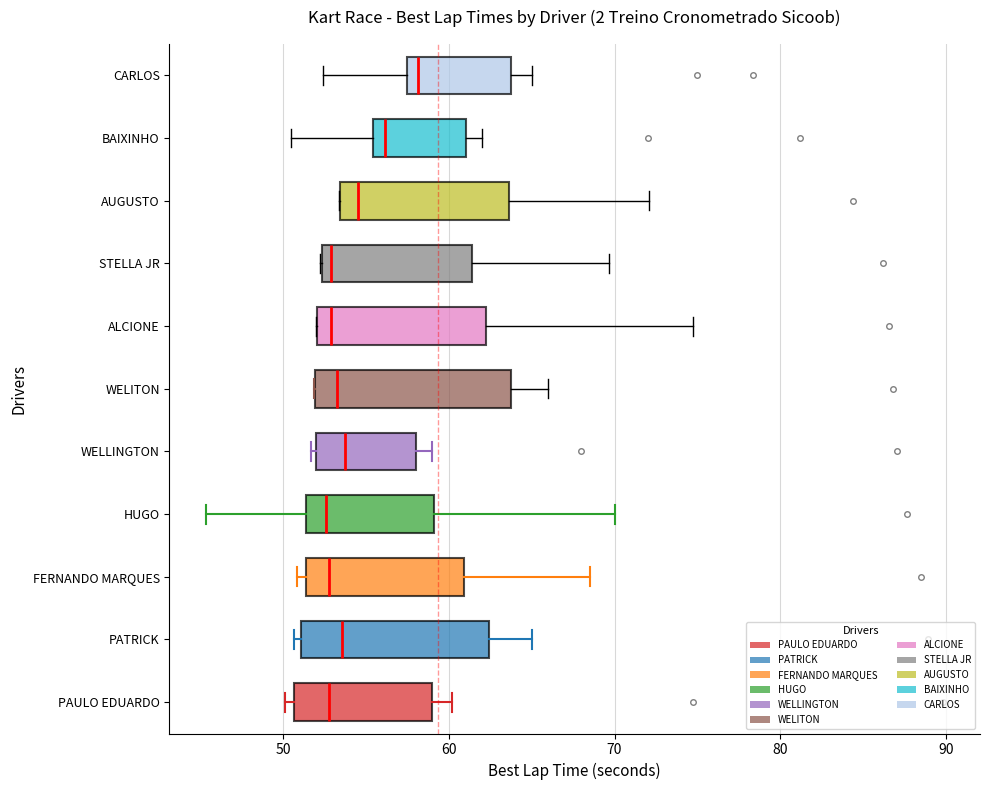

Reading bottom to top, read every box against the x-axis: the position of its median line, the range the box covers, and the ends of its whiskers. The values are not printed on the chart, so give them approximately, as read against the axis.

PAULO EDUARDO: median 53, box 51 to 59, whiskers 50 to 60
PATRICK: median 54, box 51 to 62, whiskers 51 (just left of the box's left edge) to 65
FERNANDO MARQUES: median 53, box 51 to 61, whiskers 51 (just left of the box's left edge) to 68
HUGO: median 53, box 51 to 59, whiskers 45 to 70
WELLINGTON: median 54, box 52 to 58, whiskers 52 to 59
WELITON: median 53, box 52 to 64, whiskers 52 to 66
ALCIONE: median 53, box 52 to 62, whiskers 52 to 75
STELLA JR: median 53, box 52 to 61, whiskers 52 to 70
AUGUSTO: median 55, box 53 to 64, whiskers 53 to 72
BAIXINHO: median 56, box 55 to 61, whiskers 50 to 62
CARLOS: median 58, box 57 to 64, whiskers 52 to 65